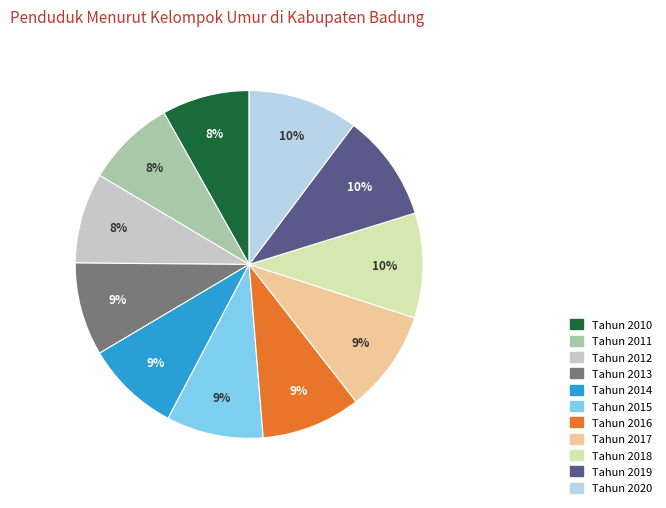

Rank the categories by value from highest to lowest.

Tahun 2020, Tahun 2019, Tahun 2018, Tahun 2017, Tahun 2016, Tahun 2015, Tahun 2014, Tahun 2013, Tahun 2012, Tahun 2011, Tahun 2010